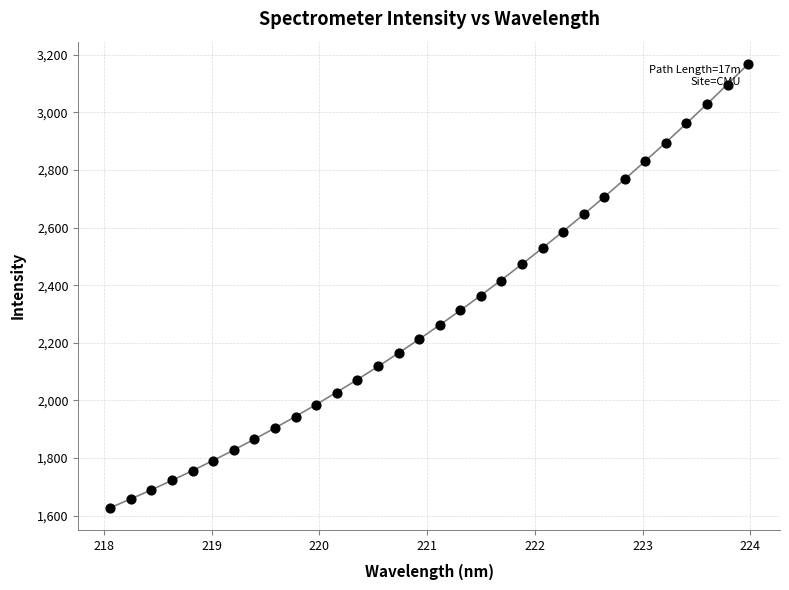

What is the range of Y values (max minus min)?

1540.0